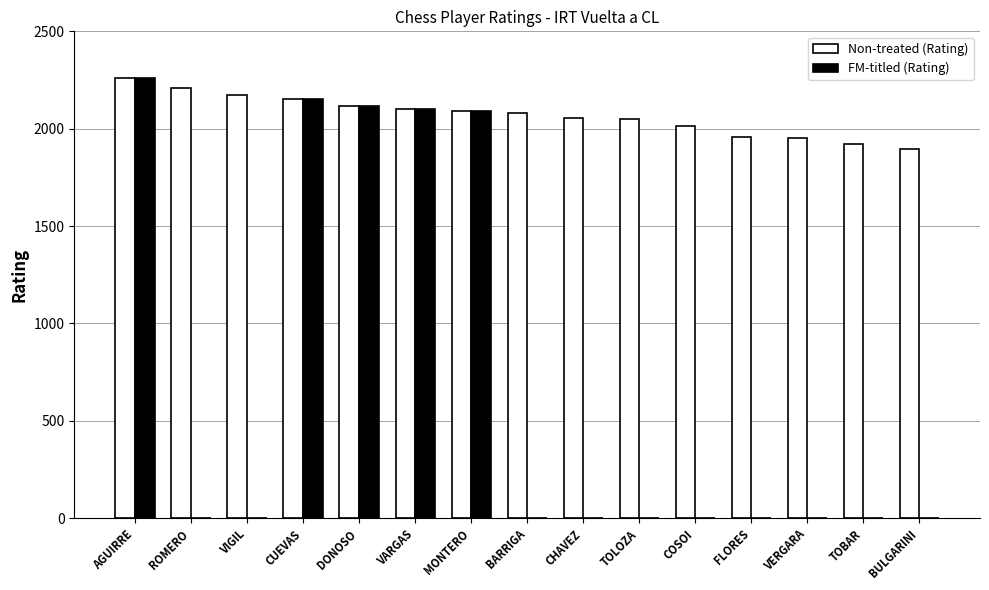

Which category has the highest value in the FM-titled (Rating) series?

AGUIRRE